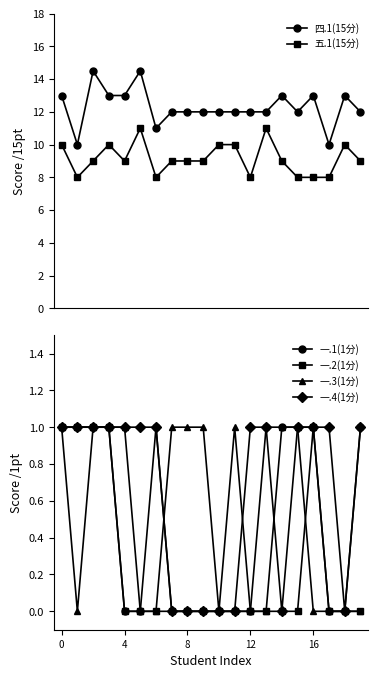

What is the greatest value displayed?

14.5